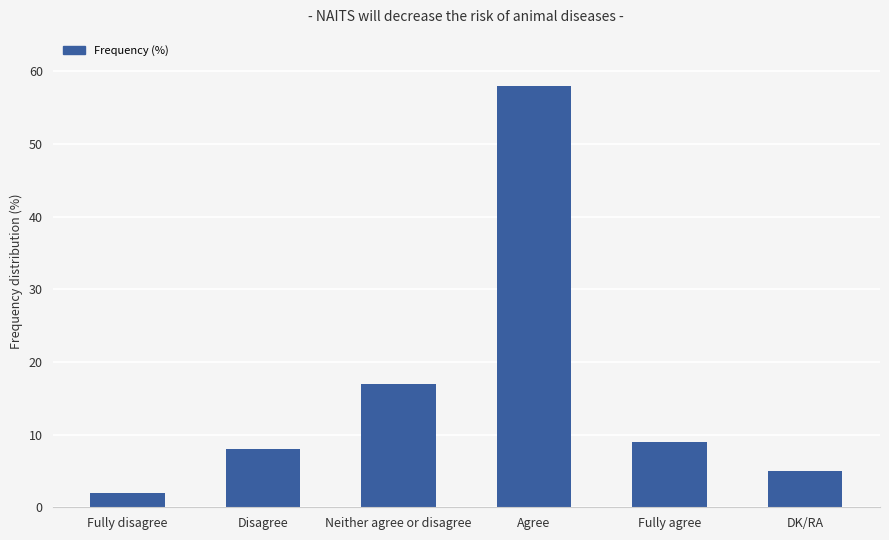

Is it true that the value at Fully agree is 9?

True